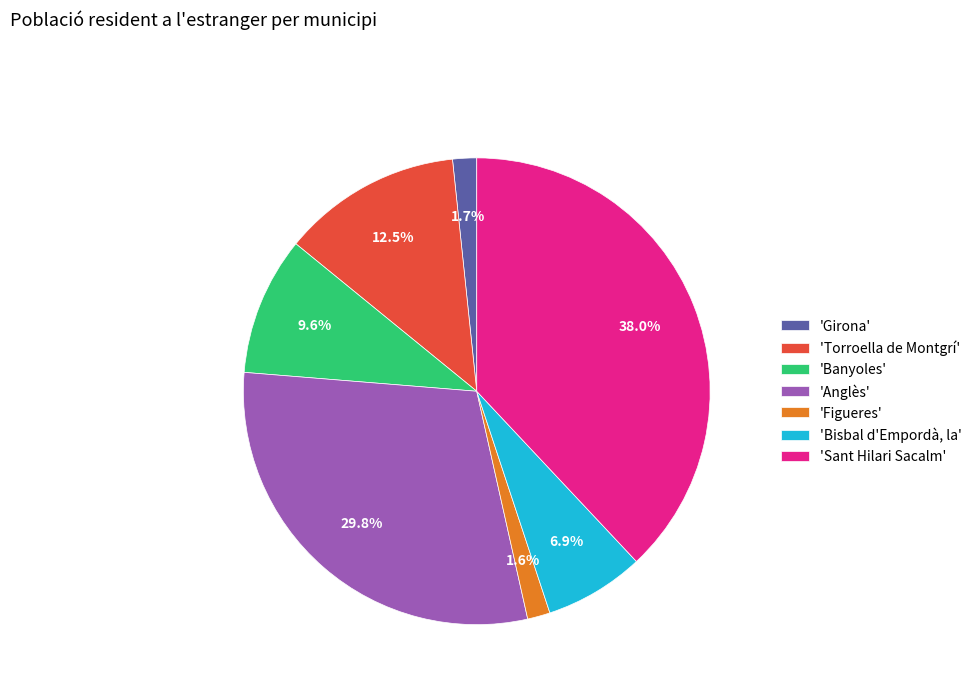

Which has a higher value, 'Banyoles' or 'Girona'?

'Banyoles'